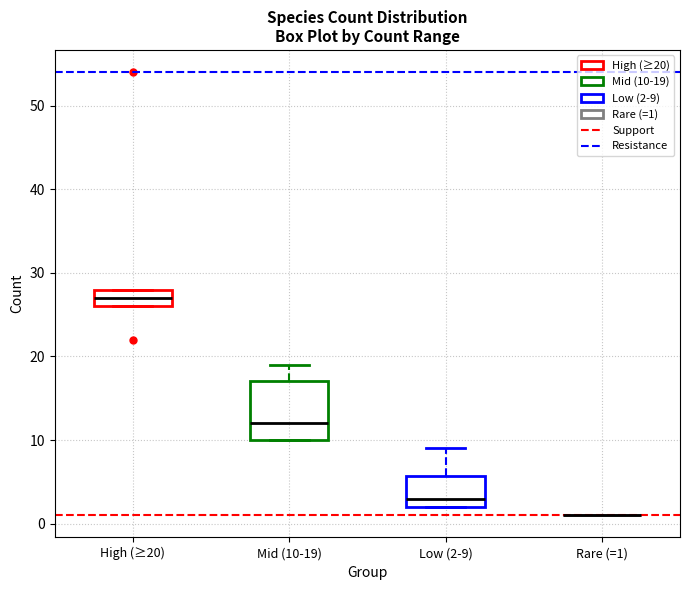

Comparing the boxes themselves (not the whiskers), which one is the tallest?

Mid (10-19)